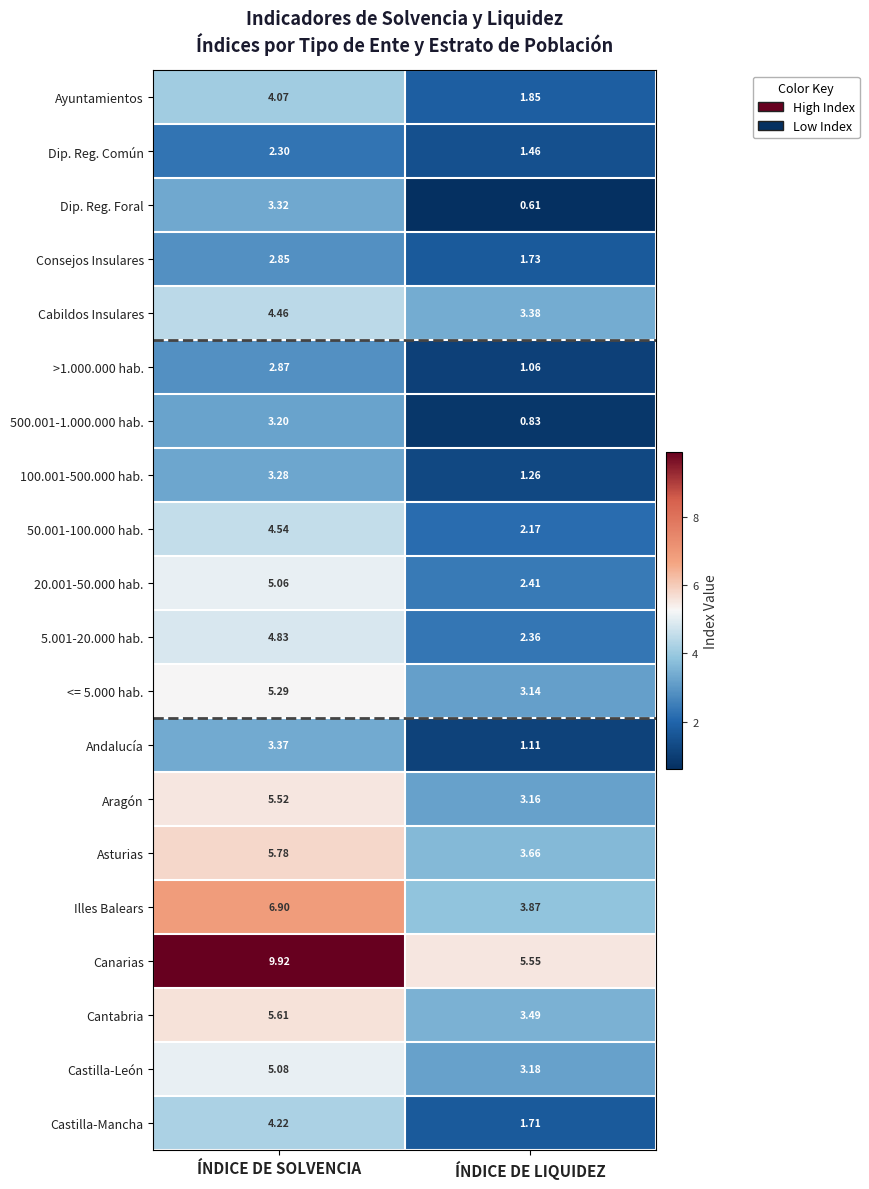

At how many categories does at least one series exceed 8?

1